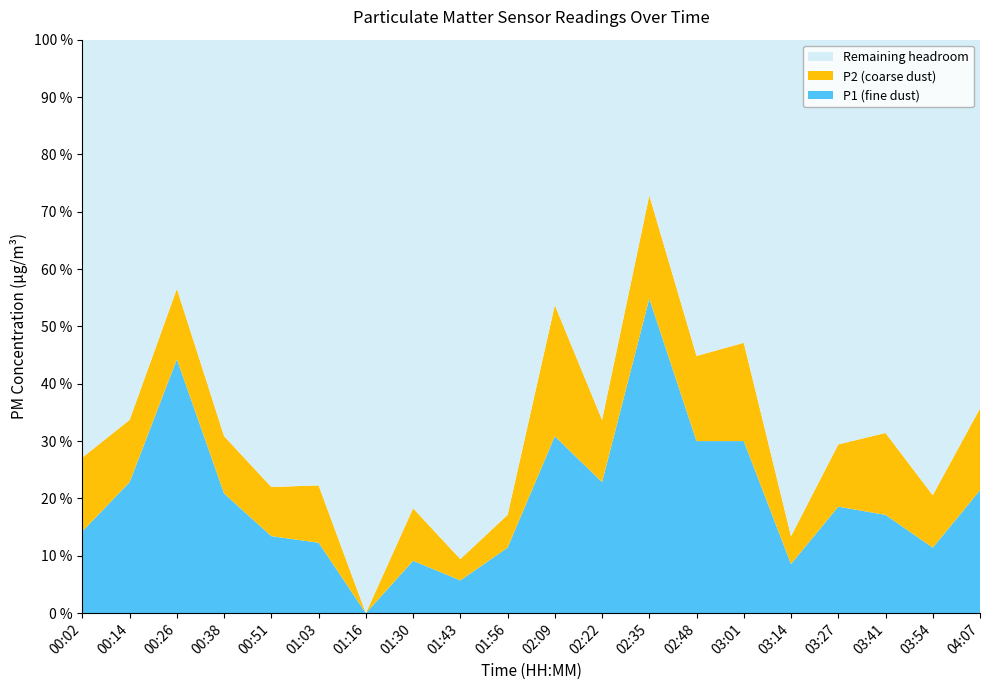

The P1 (fine dust) series shows 4.9 at 01:30. True or false?

False